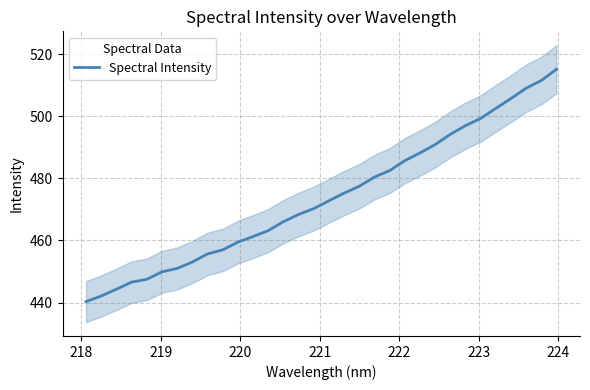

What is the maximum value for Spectral Intensity?

515.2